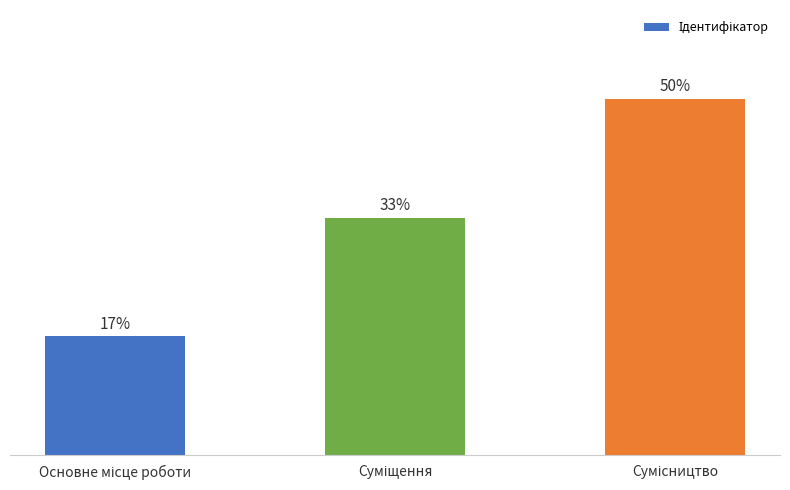

How many distinct data groups are displayed?

1